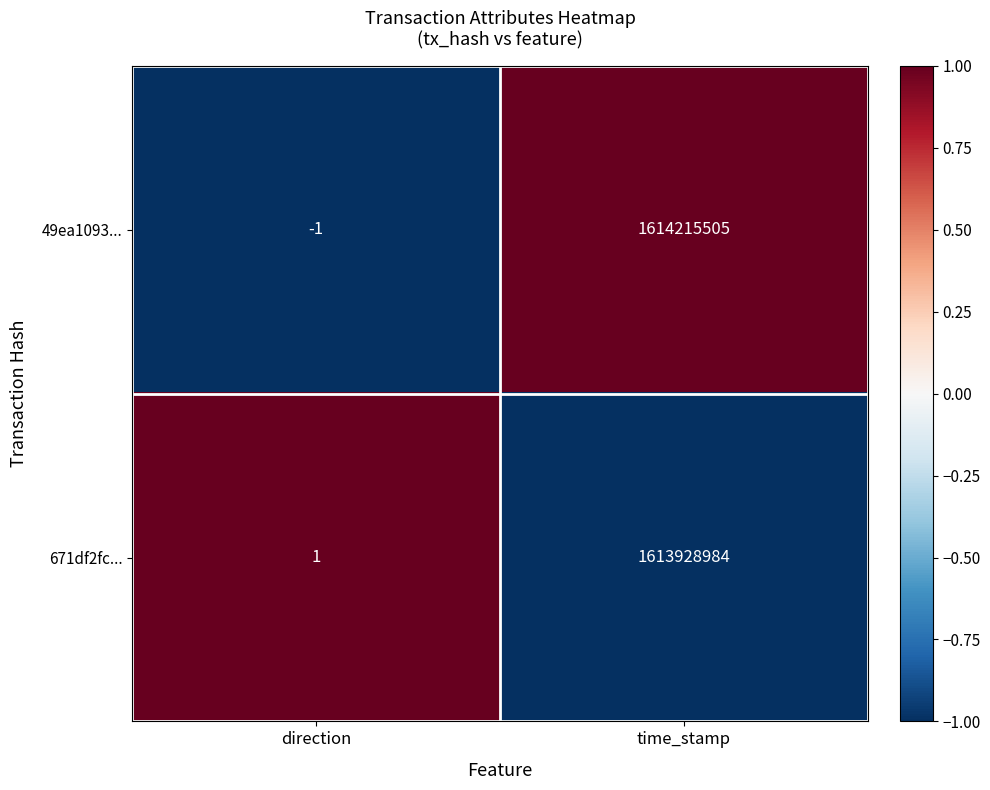

The value of 49ea1093... at time_stamp is 2259223729. True or false?

False